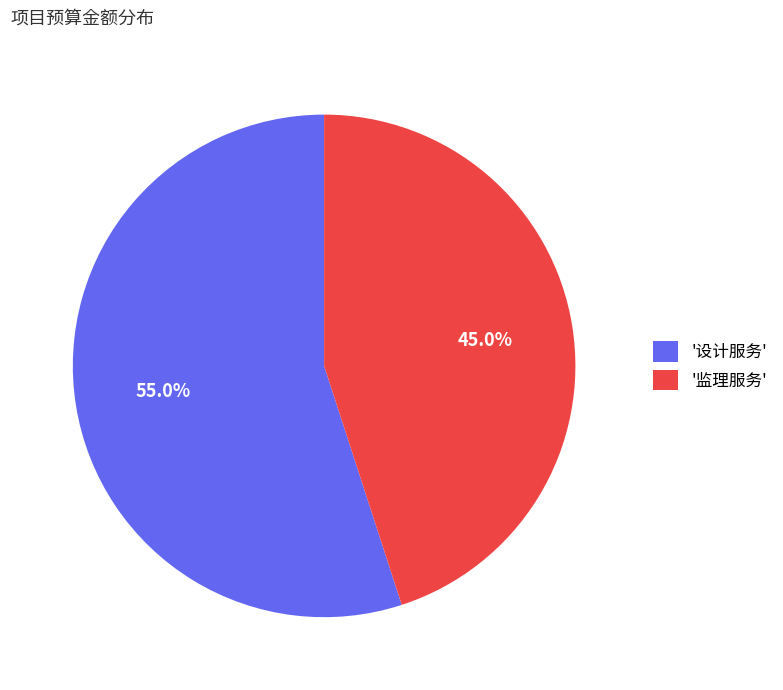

Which slice is the largest?

'设计服务'